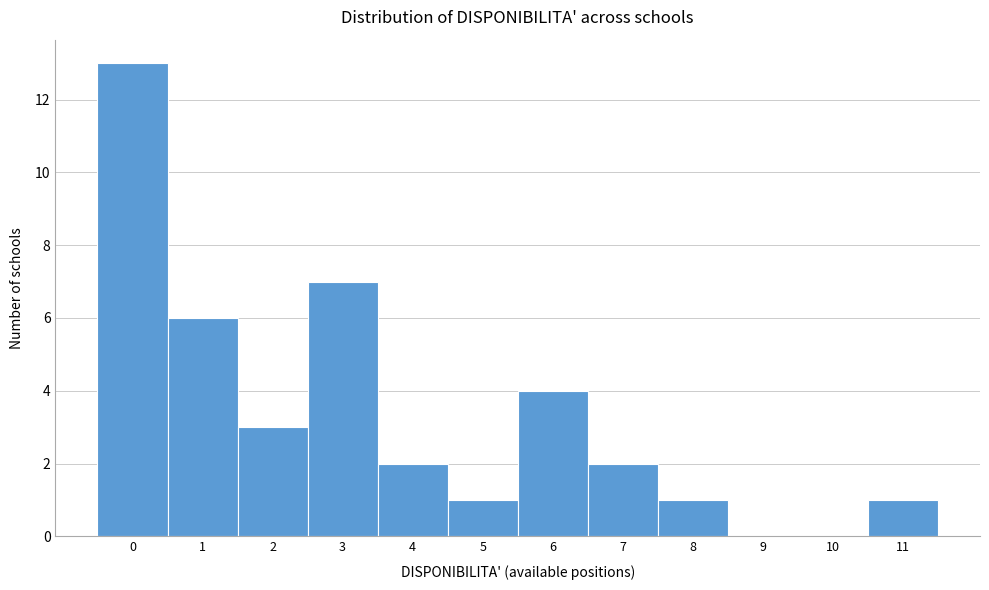

Over which range of the x-axis is the bar tallest?

-0.5 to 0.5